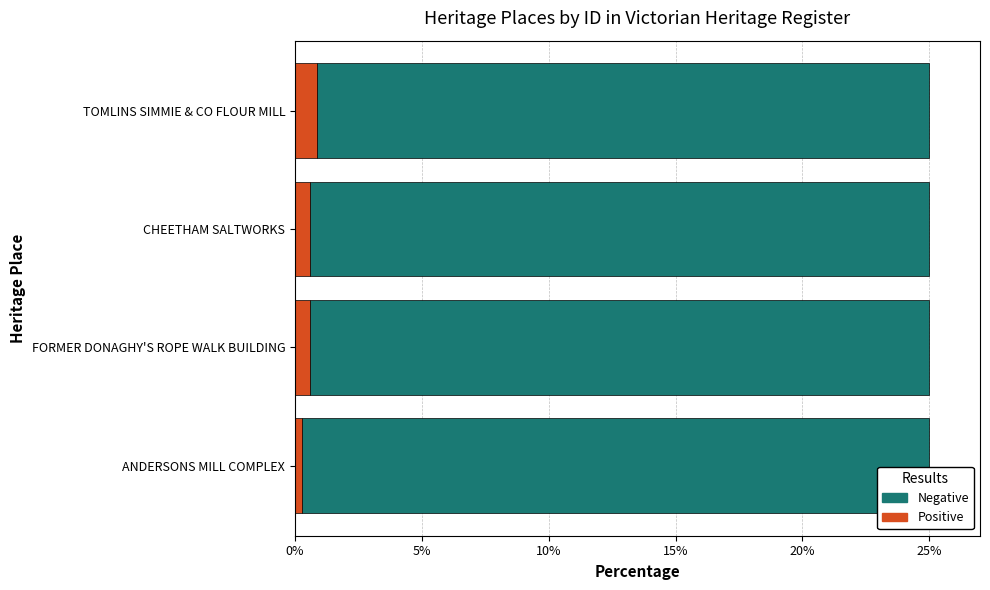

What is the sum of all Positive values?

2.3